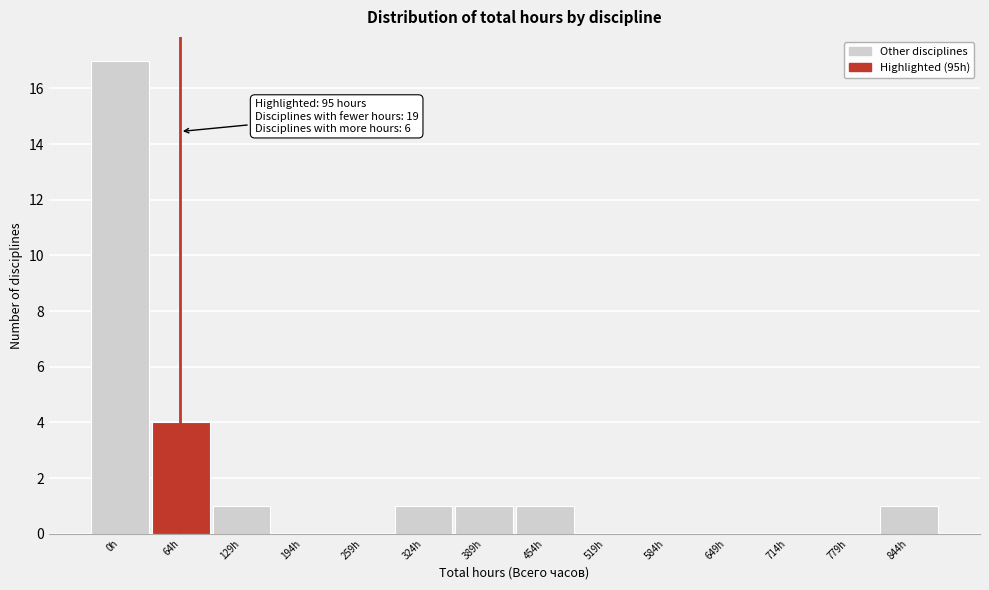

Reading left to right, transcribe all the data shown in this chart.

0h=17	64h=4	129h=1	194h=0	259h=0	324h=1	389h=1	454h=1	519h=0	584h=0	649h=0	714h=0	779h=0	844h=1